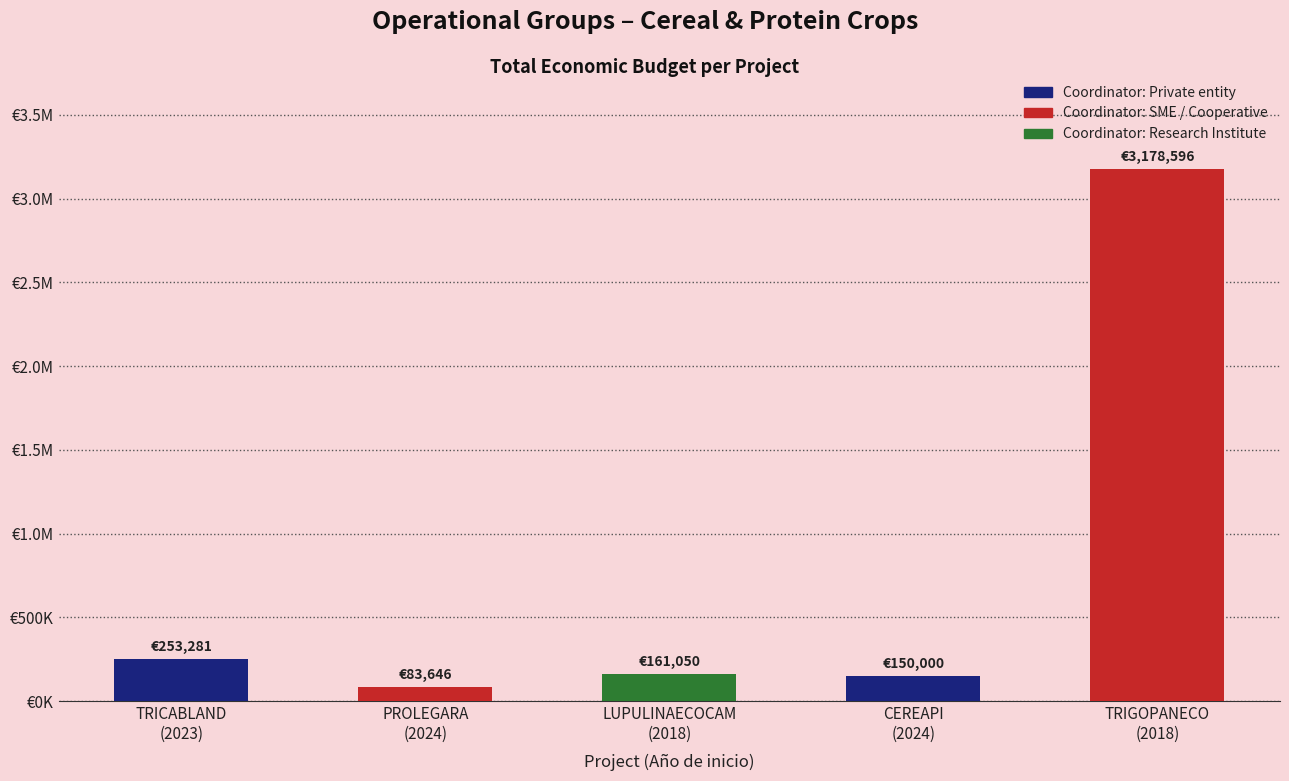

Does the chart contain any negative values?

No